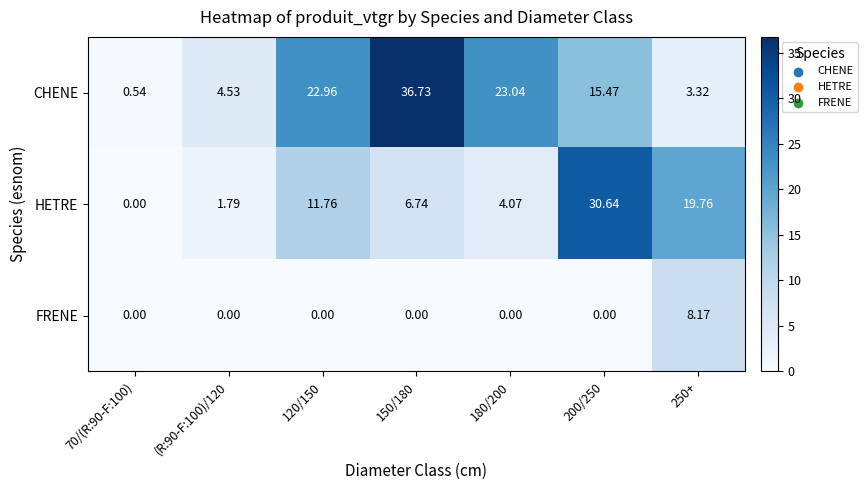

At how many categories does at least one series exceed 19?

5